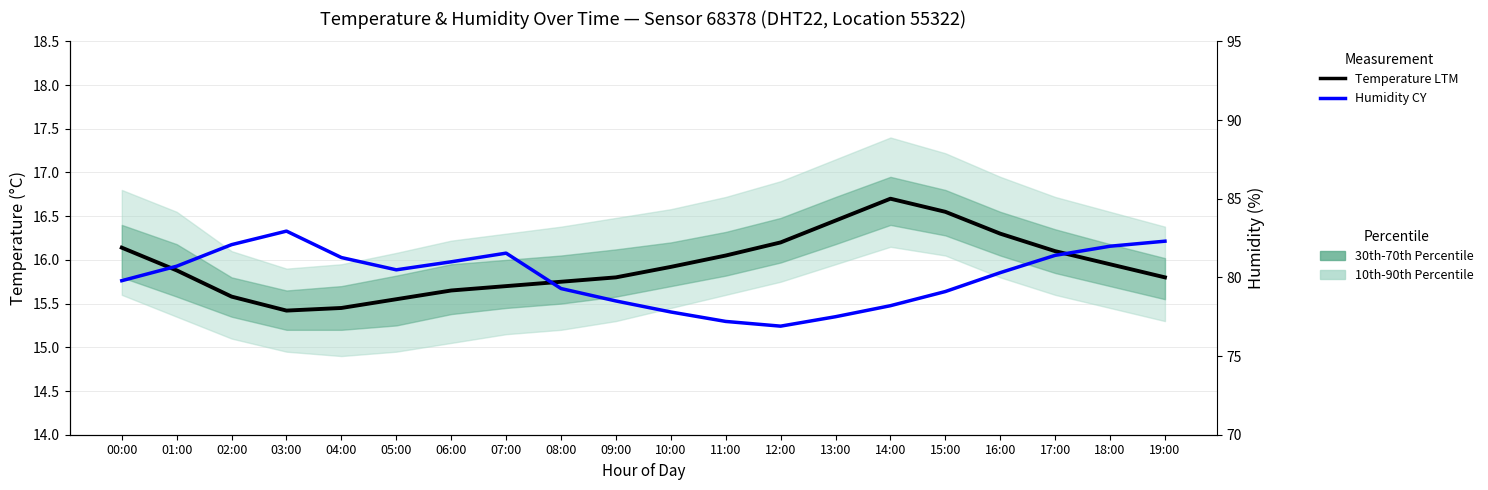

Is this an area chart (filled region under the line)?

No